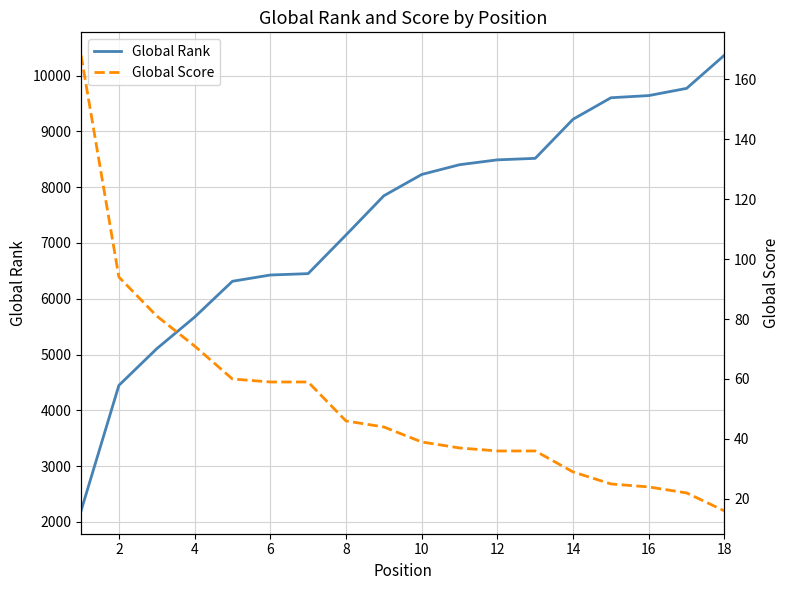

How many data points in Global Rank are less than 8228?

9